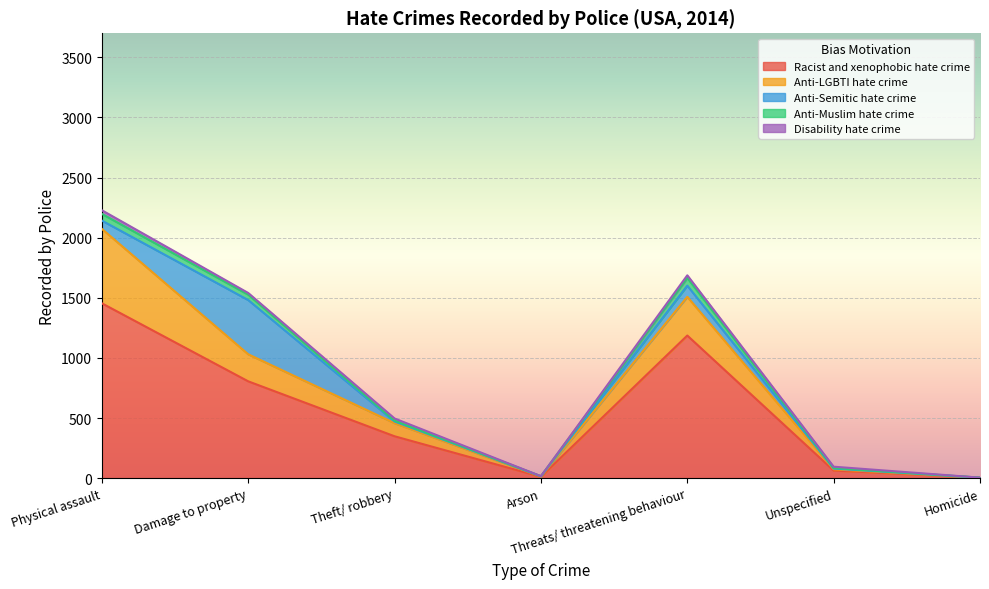

True or false: Anti-Semitic hate crime and Racist and xenophobic hate crime cross at least once.

False